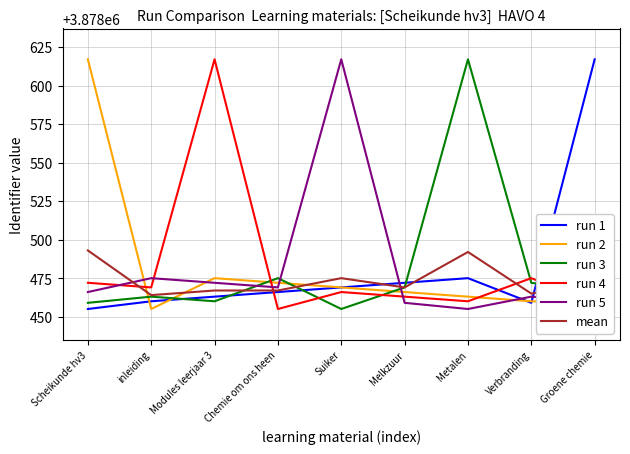

What position from the right is Suiker?

5